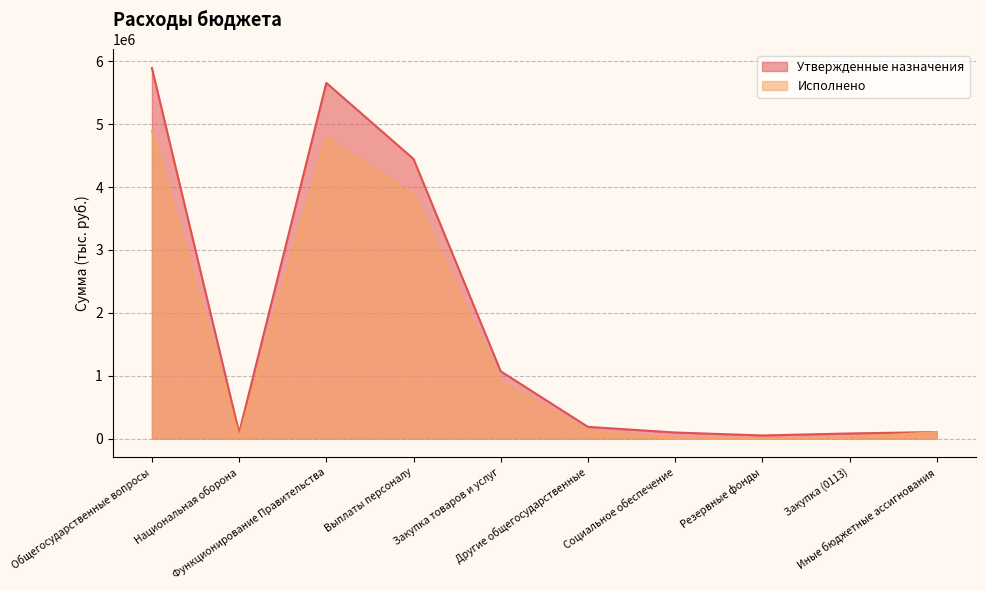

Where does the Утвержденные назначения series first go above 186900?

Общегосударственные вопросы